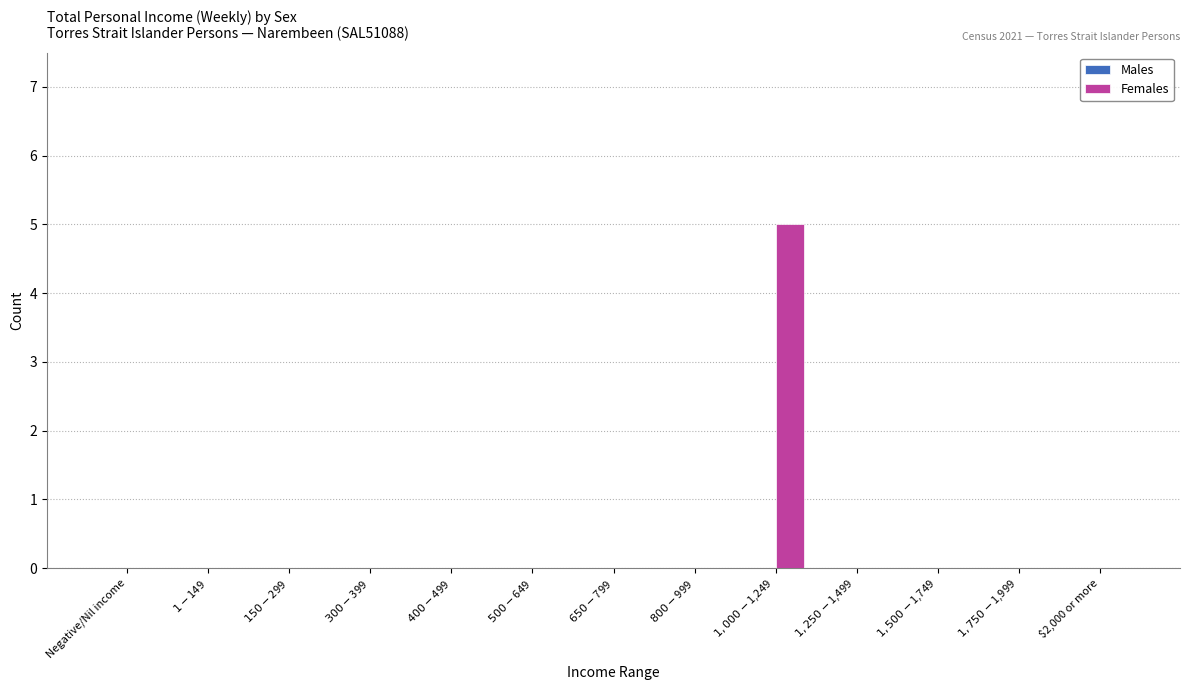

What is the sum of all values?

5